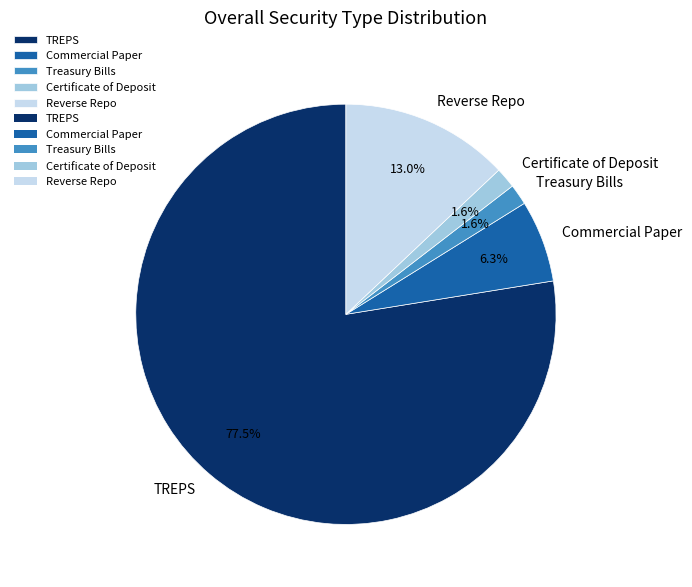

To the nearest percent, what is the average slice percentage?

20%